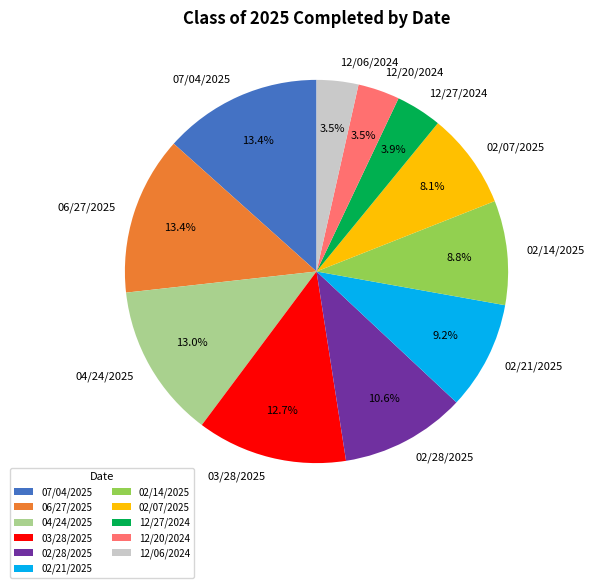

What is the ratio of the value at 04/24/2025 to the value at 12/20/2024?

3.7